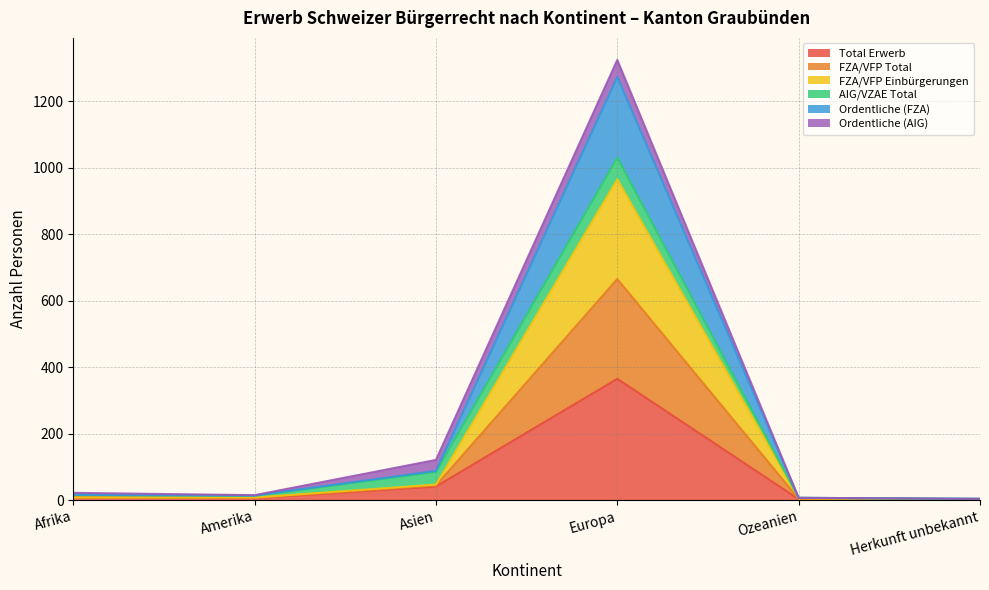

Which label corresponds to the largest value in the chart?

Europa